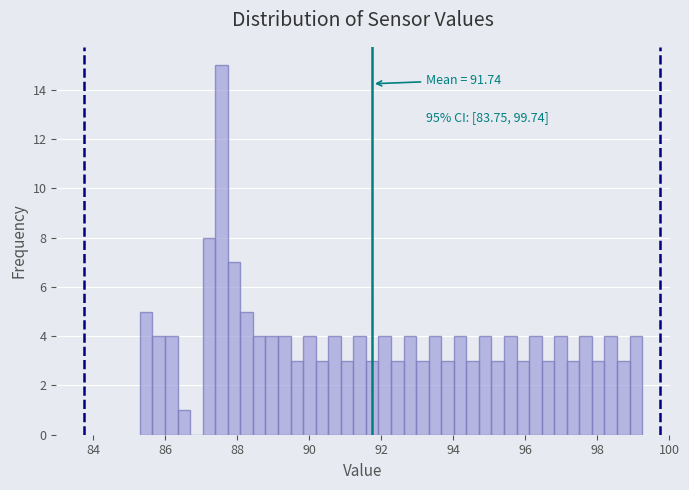

Around what value on the x-axis is the tallest bar? Give the approximate position of its centre, as read against the axis.

87.6